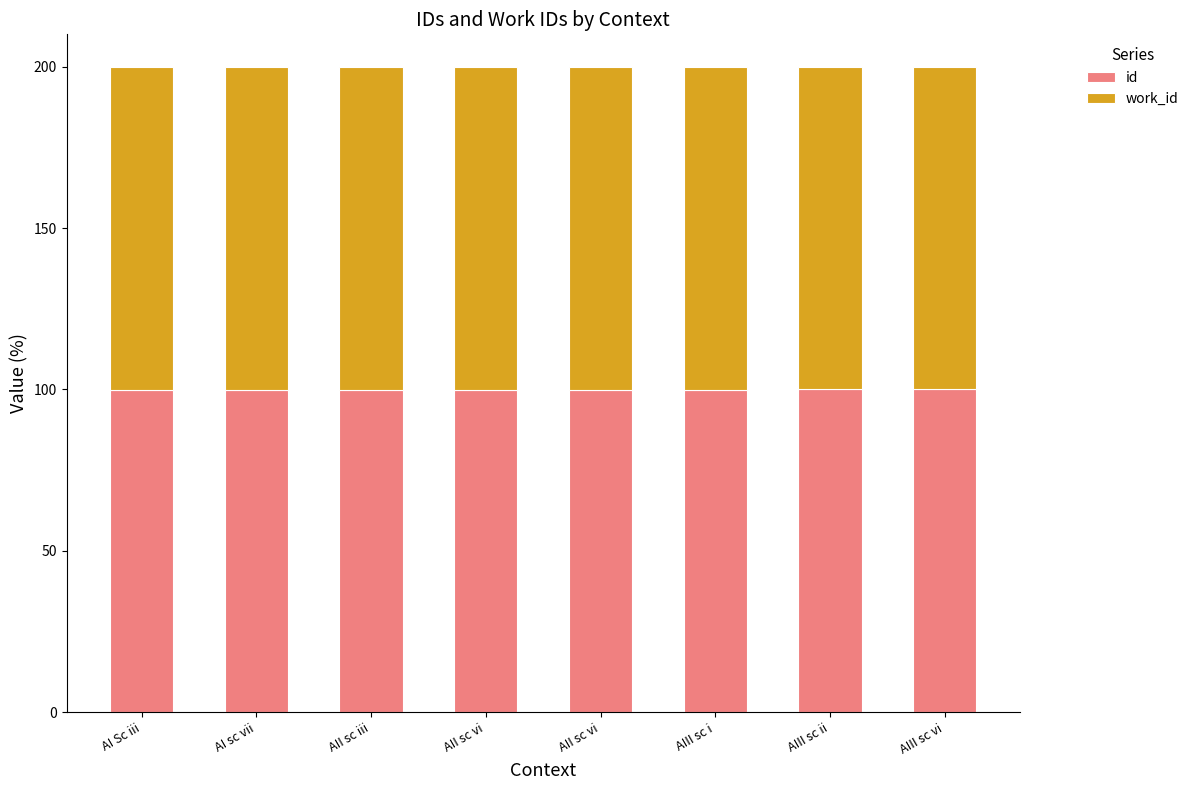

What are all the series names shown in the legend?

id, work_id